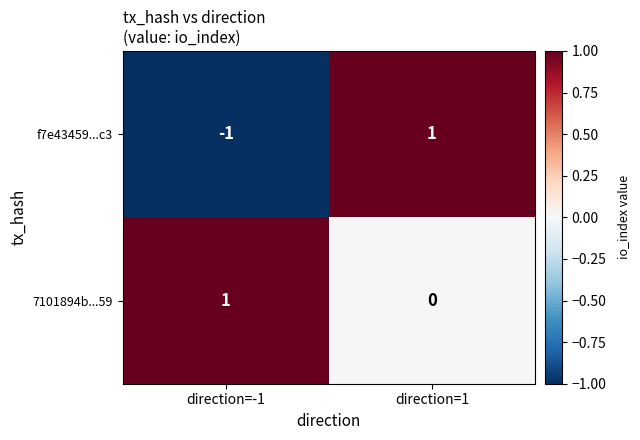

Reading left to right, extract all data points from this chart.

f7e43459...c3: -1	1
7101894b...59: 1	0